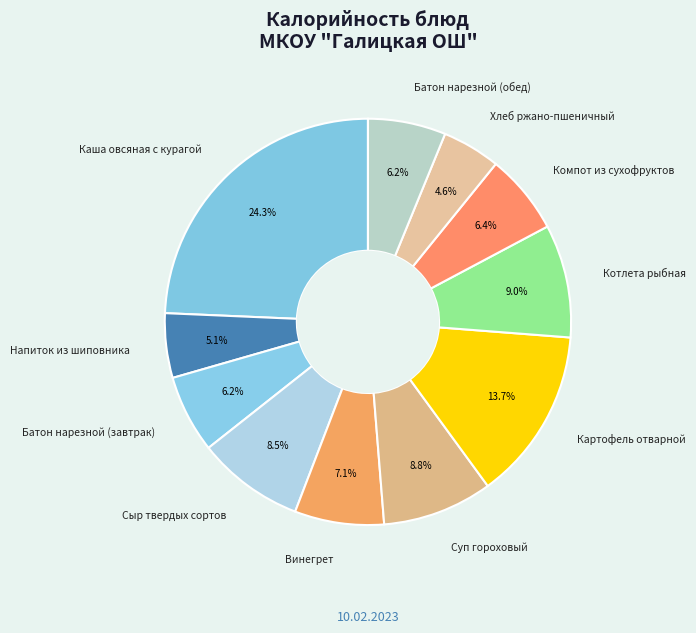

The Котлета рыбная slice represents 9% of the pie. True or false?

True